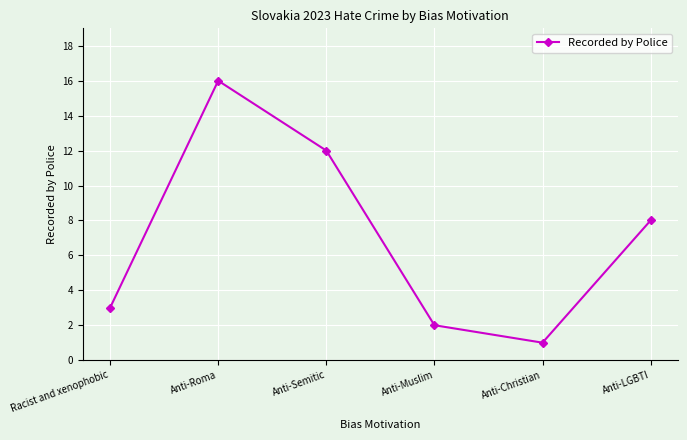

How many points are lower than both their immediate neighbors (excluding endpoints)?

1